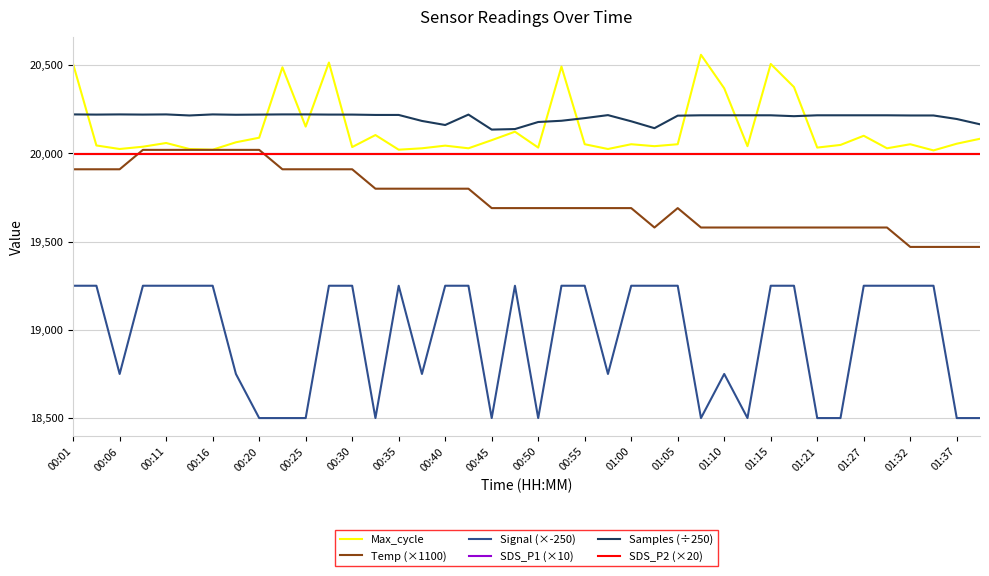

How many lines are shown in the chart?

6